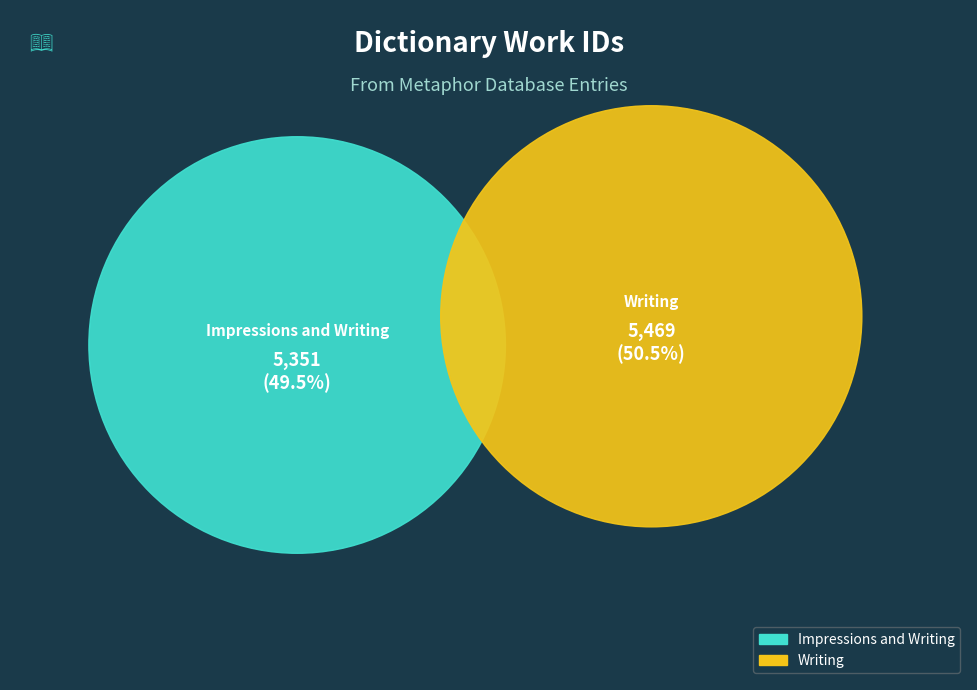

What is the smallest slice in the pie chart?

Impressions and Writing